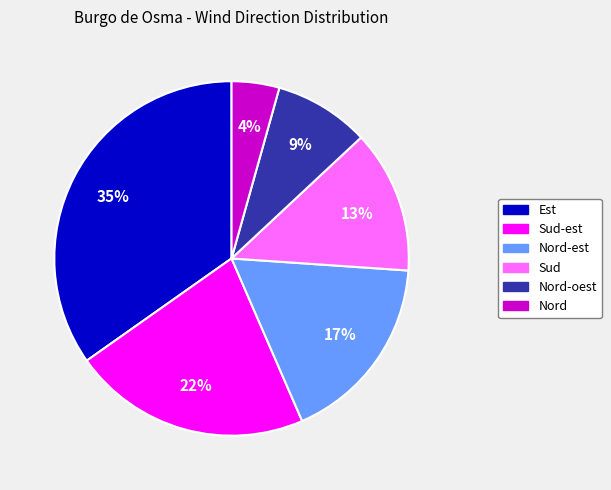

Count the number of slices in the pie.

6